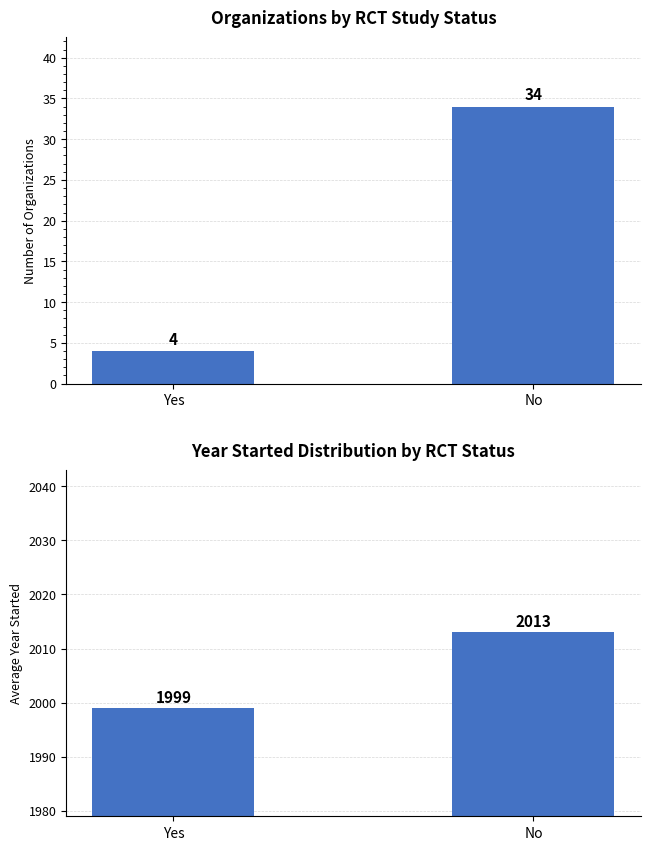

What position from the left is Yes?

1